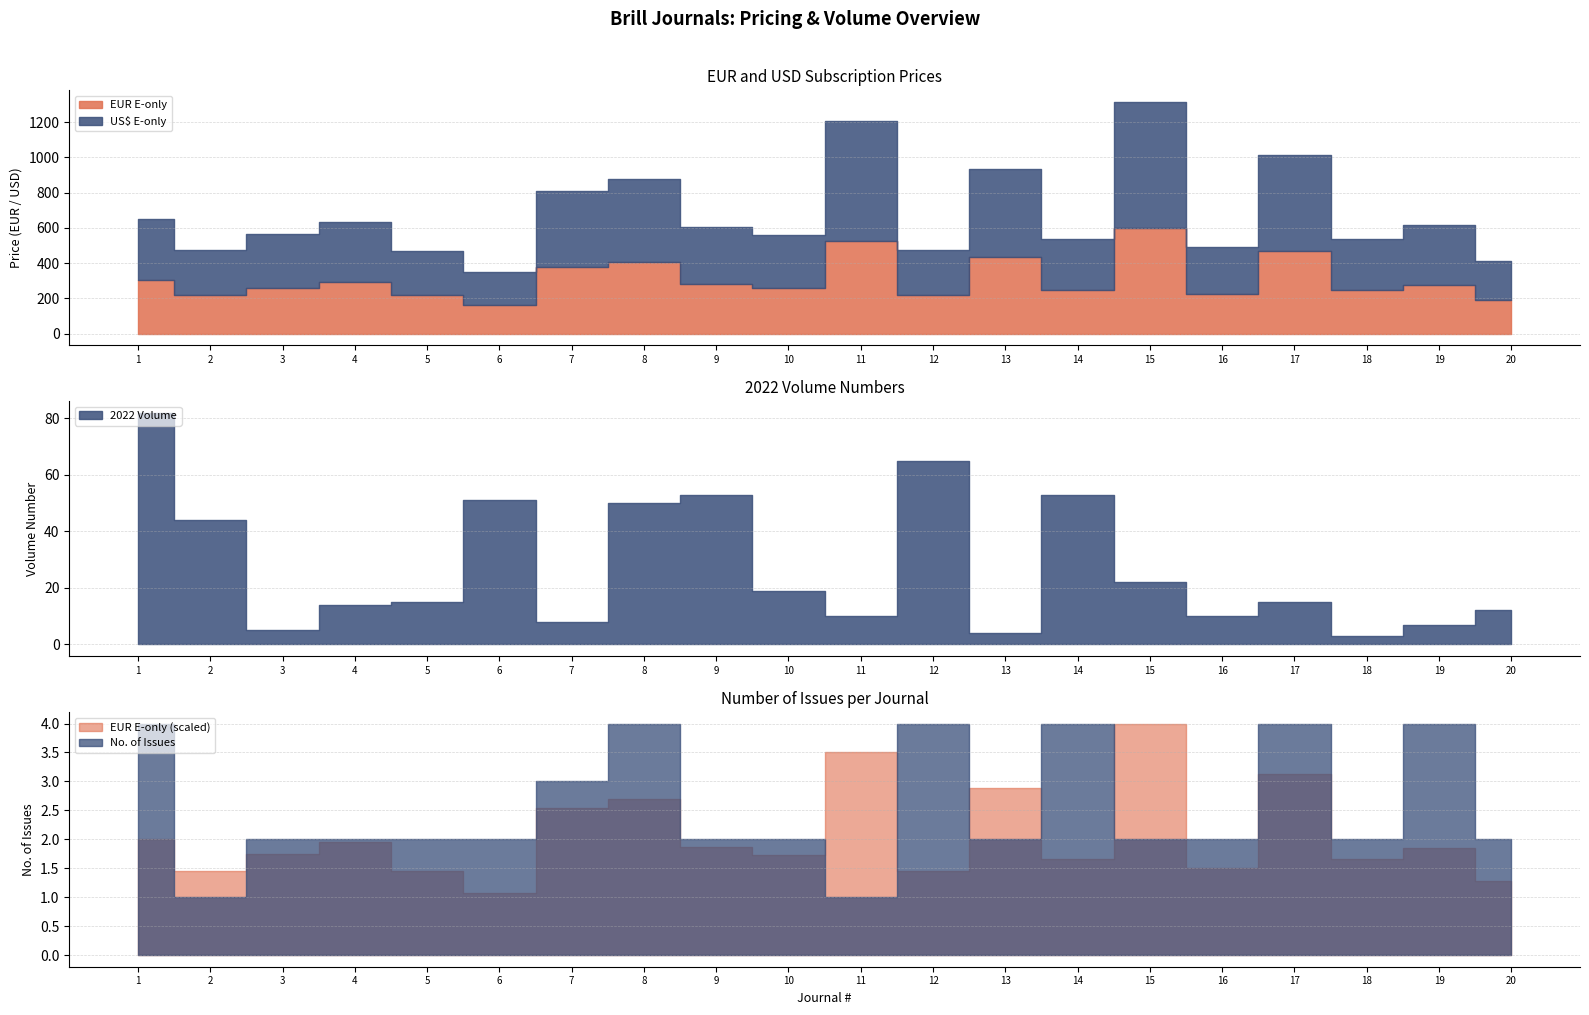

At which label is 2022 Volume closest to 42?

2